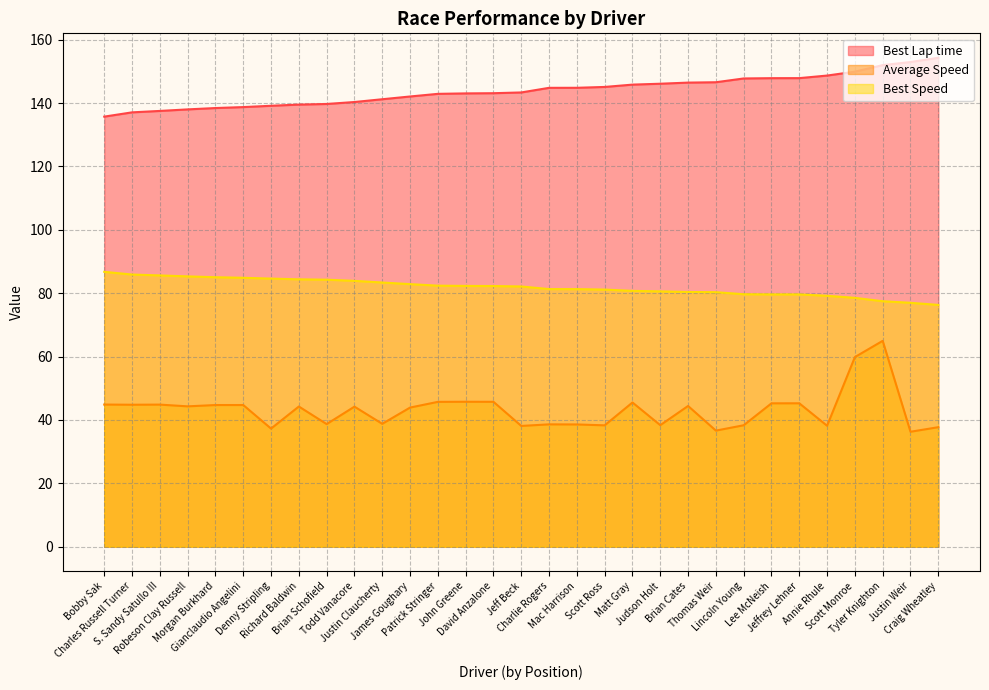

What is the sum of the Best Speed values at Scott Monroe and Brian Schofield?

162.8